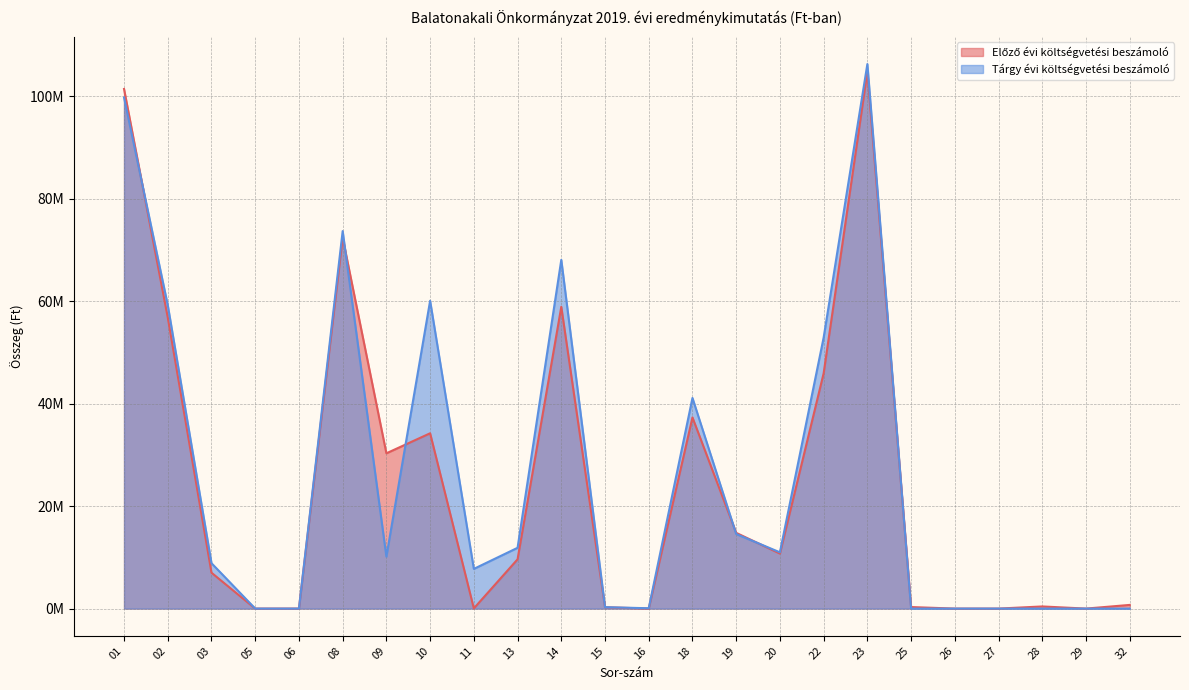

How many distinct data groups are displayed?

2